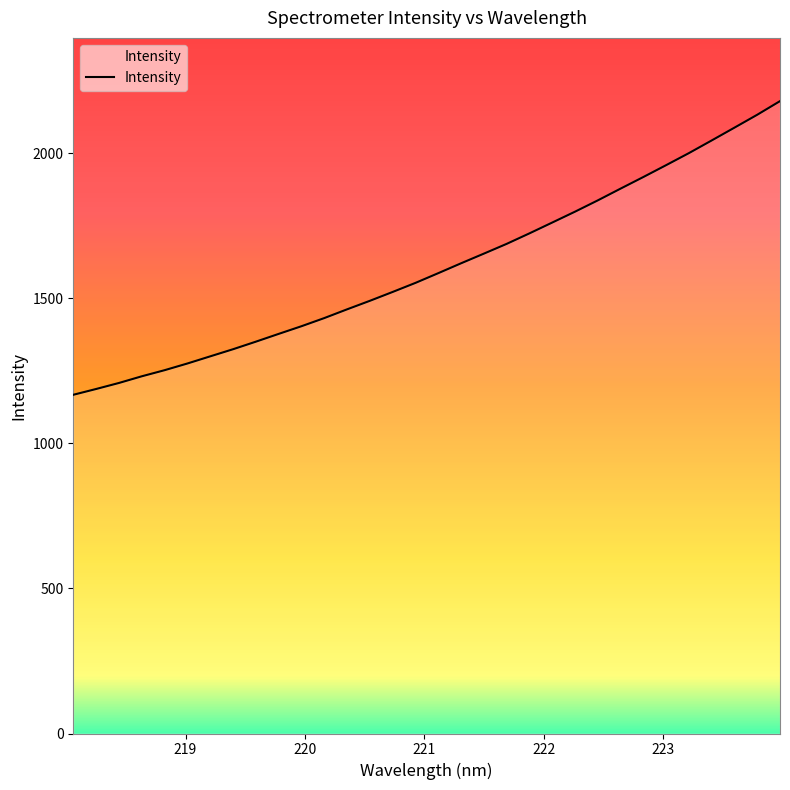

How many lines are shown in the chart?

1